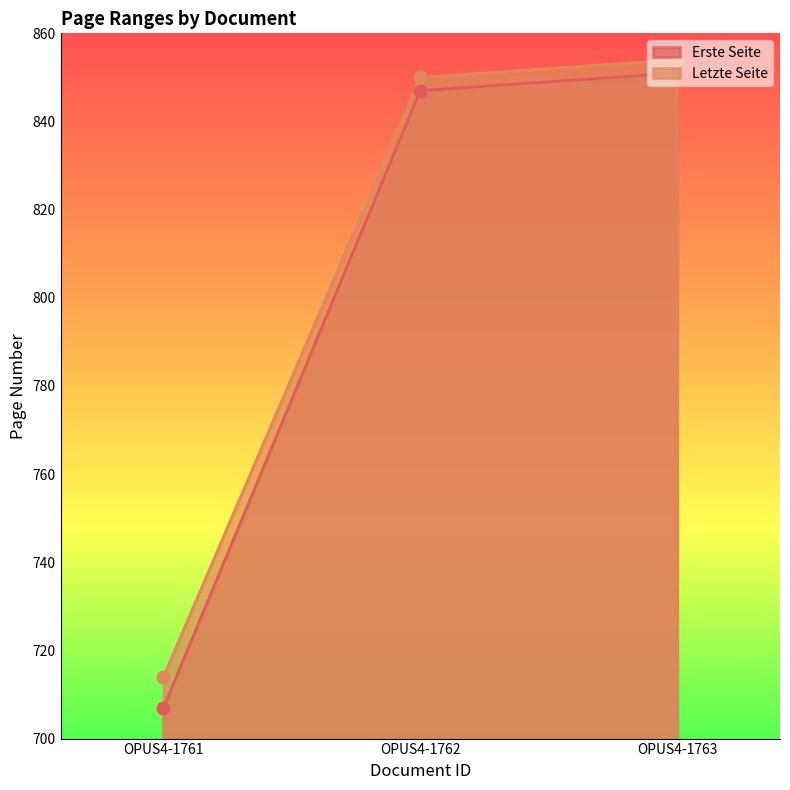

What are all the series names shown in the legend?

Erste Seite, Letzte Seite